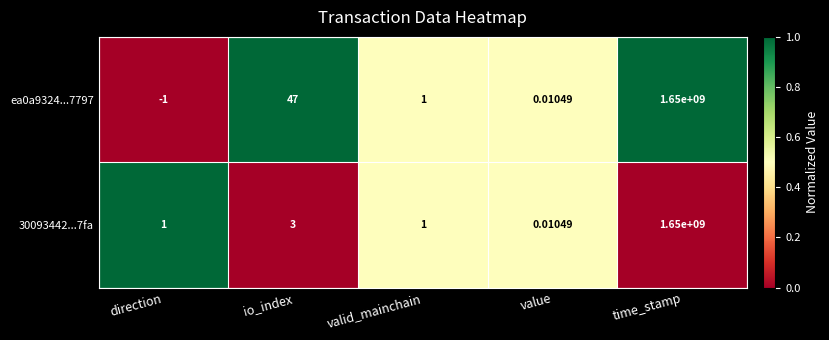

Which category has the lowest value across all series?

direction